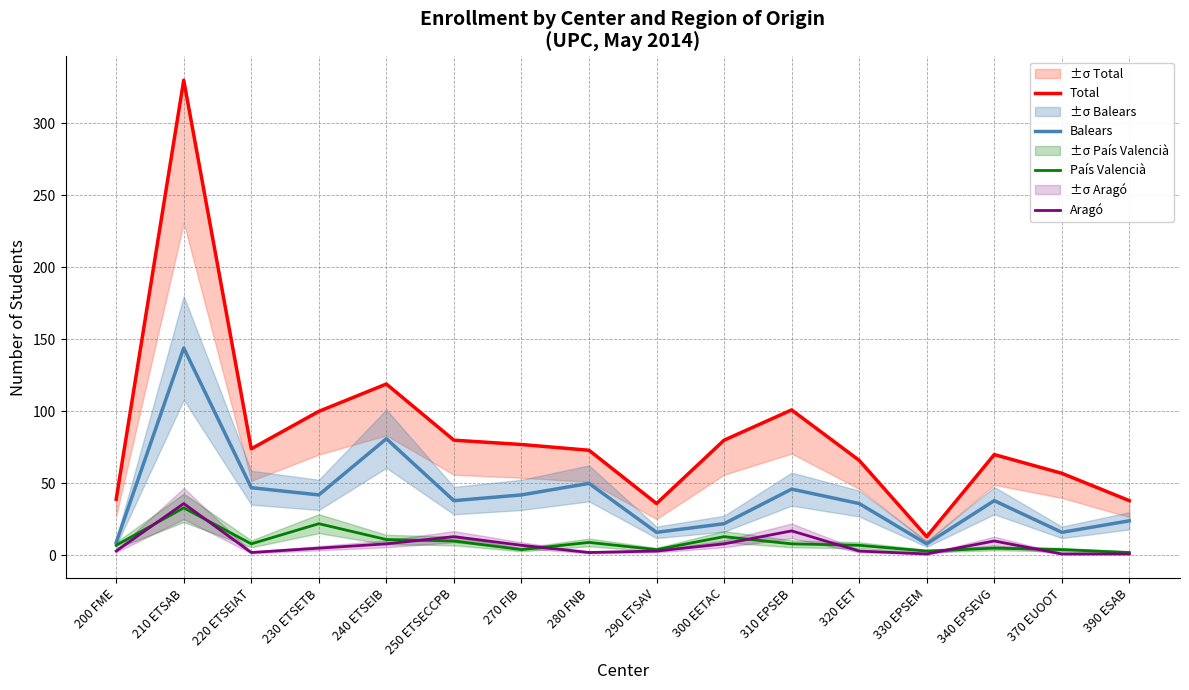

True or false: País Valencià and Balears intersect in this chart.

False